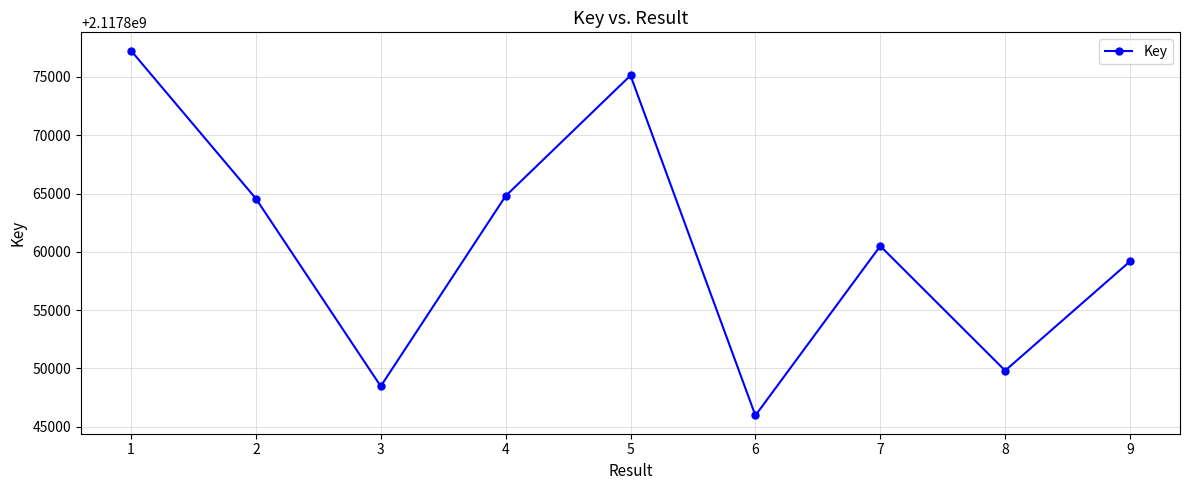

What is the value of the 2nd point from the left?

2117864573